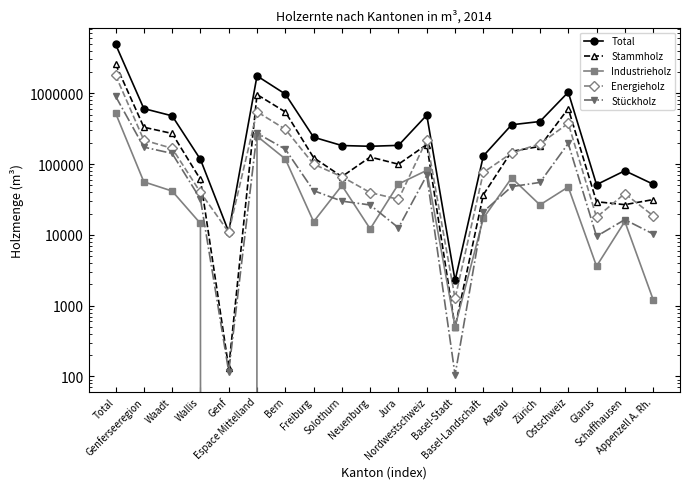

Which has a higher value, Genferseeregion or Waadt?

Genferseeregion